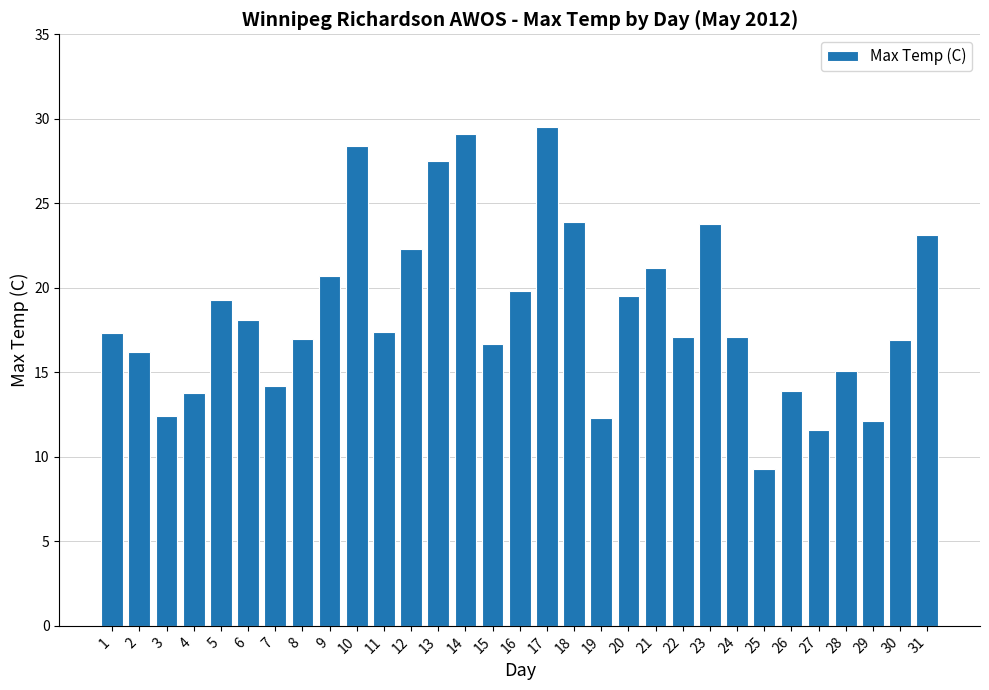

What is the value of the 28th bar from the left?

15.1